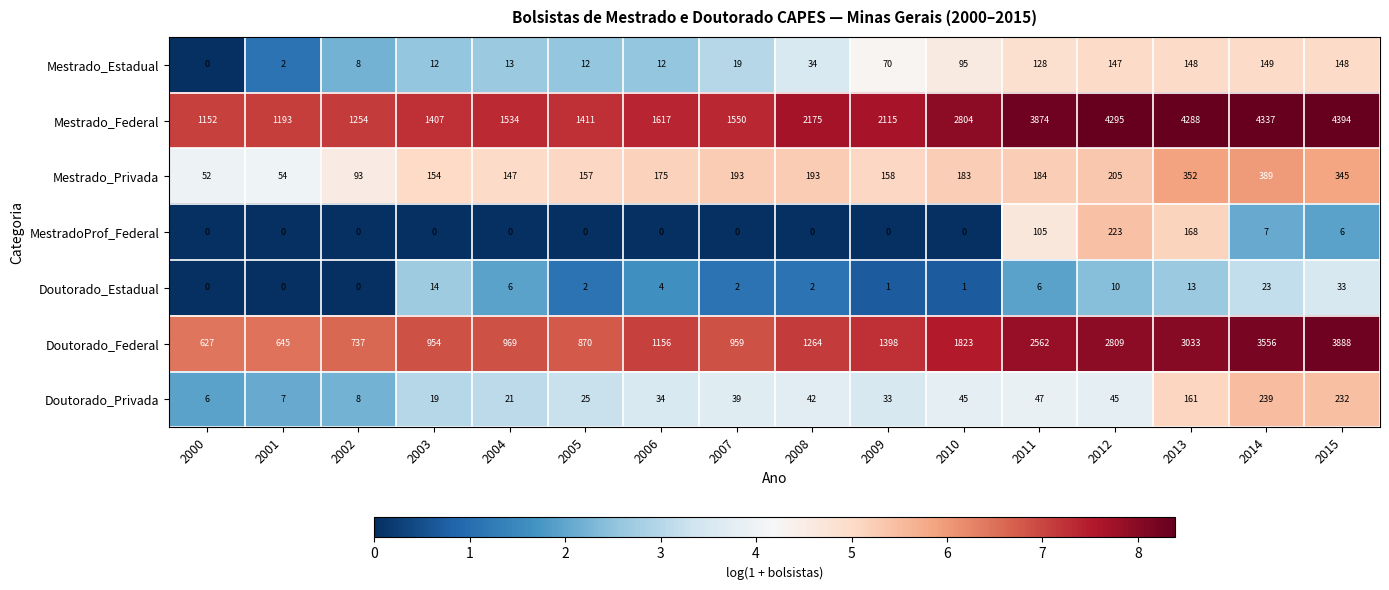

Which series has the largest total across all categories?

Mestrado_Federal